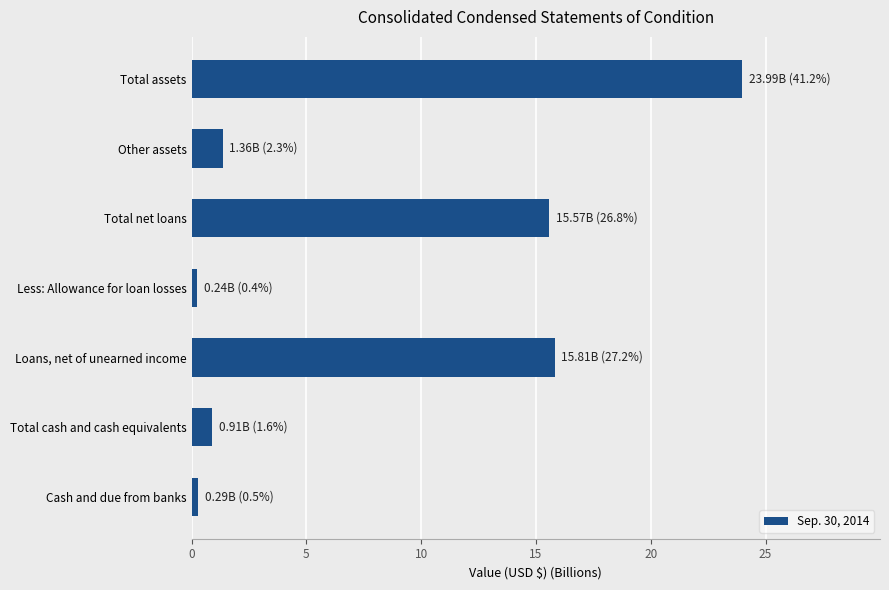

What is the maximum value shown in the chart?

24.0